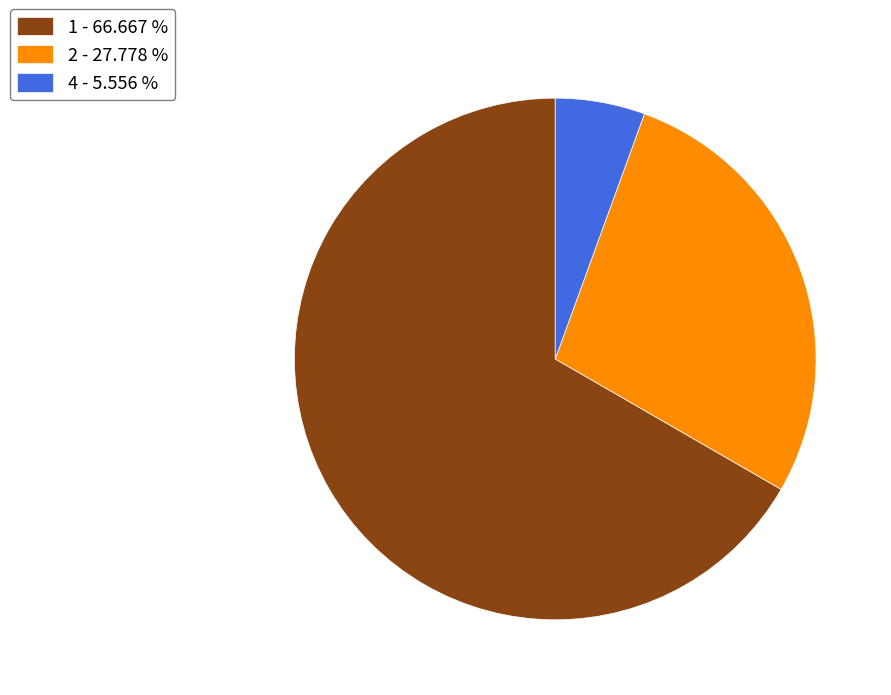

Which category accounts for the majority?

1 - 66.667 %